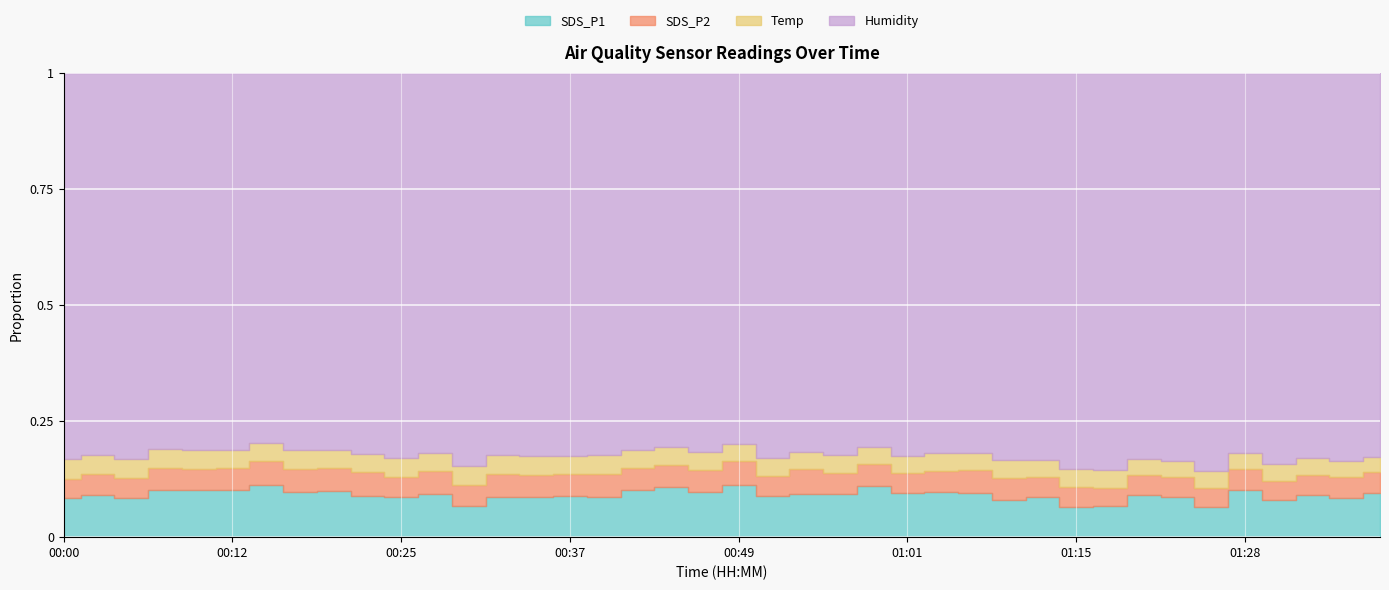

How many bars are there in total?

80